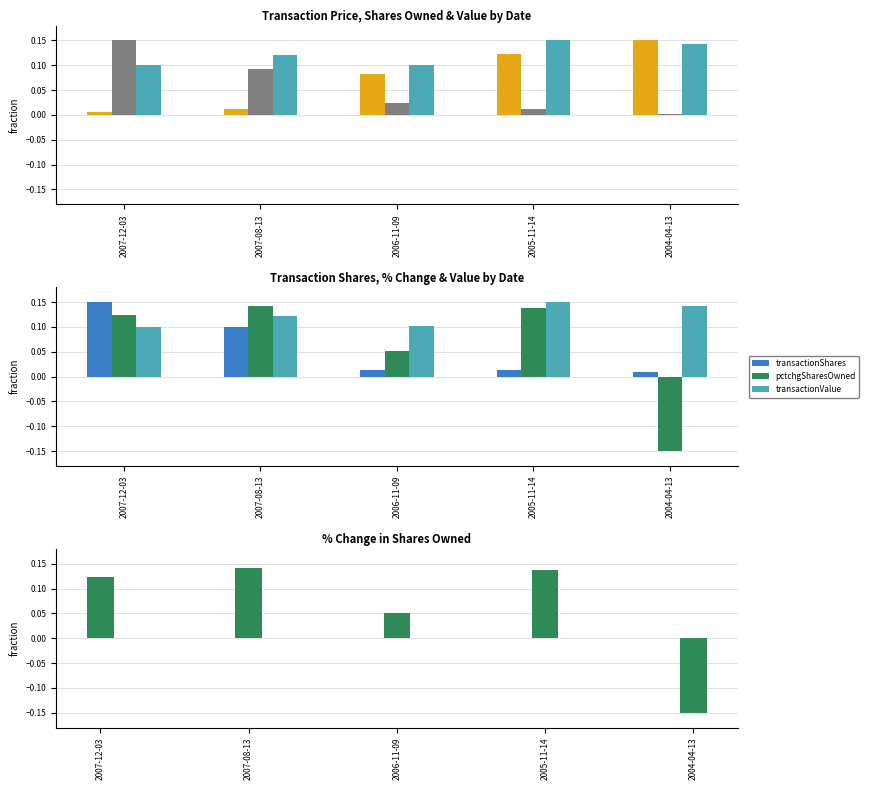

Reading left to right, list all the values displayed in this chart.

transactionPricePerShare: 0.0	0.0	0.1	0.1	0.1
sharesOwnedFollowingTransaction: 0.1	0.1	0.0	0.0	0.0
transactionValue: 0.1	0.1	0.1	0.1	0.1
transactionShares: 0.1	0.1	0.0	0.0	0.0
pctchgSharesOwned: 0.1	0.1	0.1	0.1	-0.1